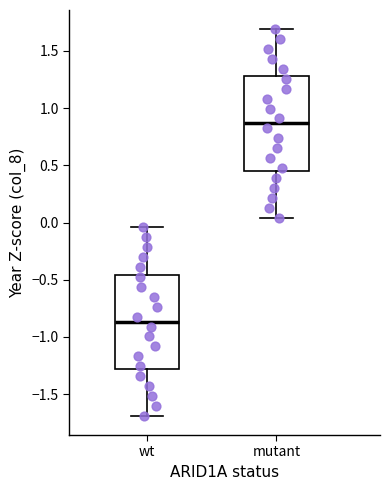

Which box has the highest median line?

mutant